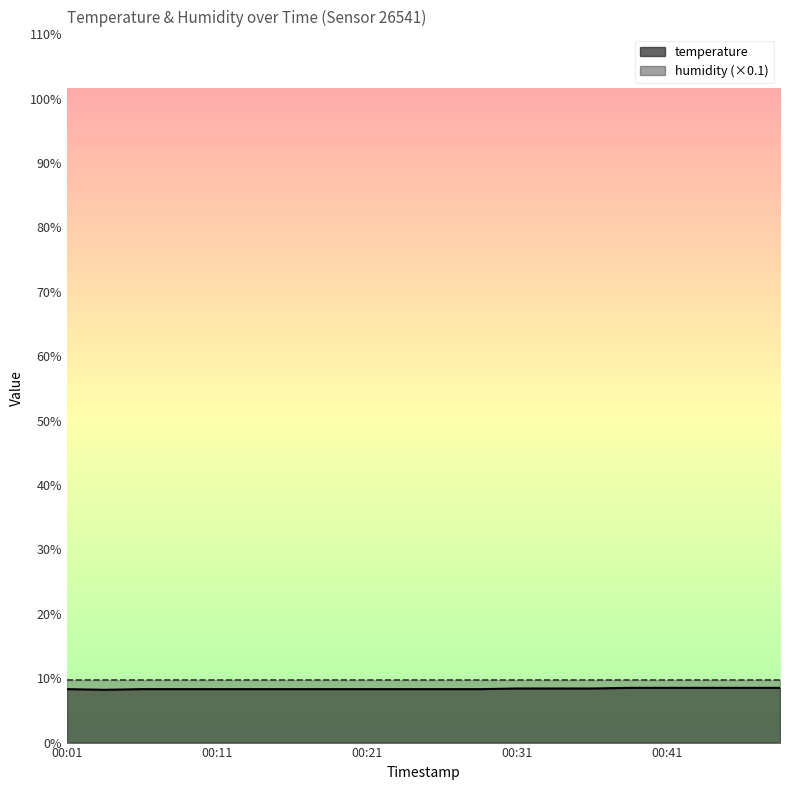

Between 00:48 and 00:43, which is larger?

00:48